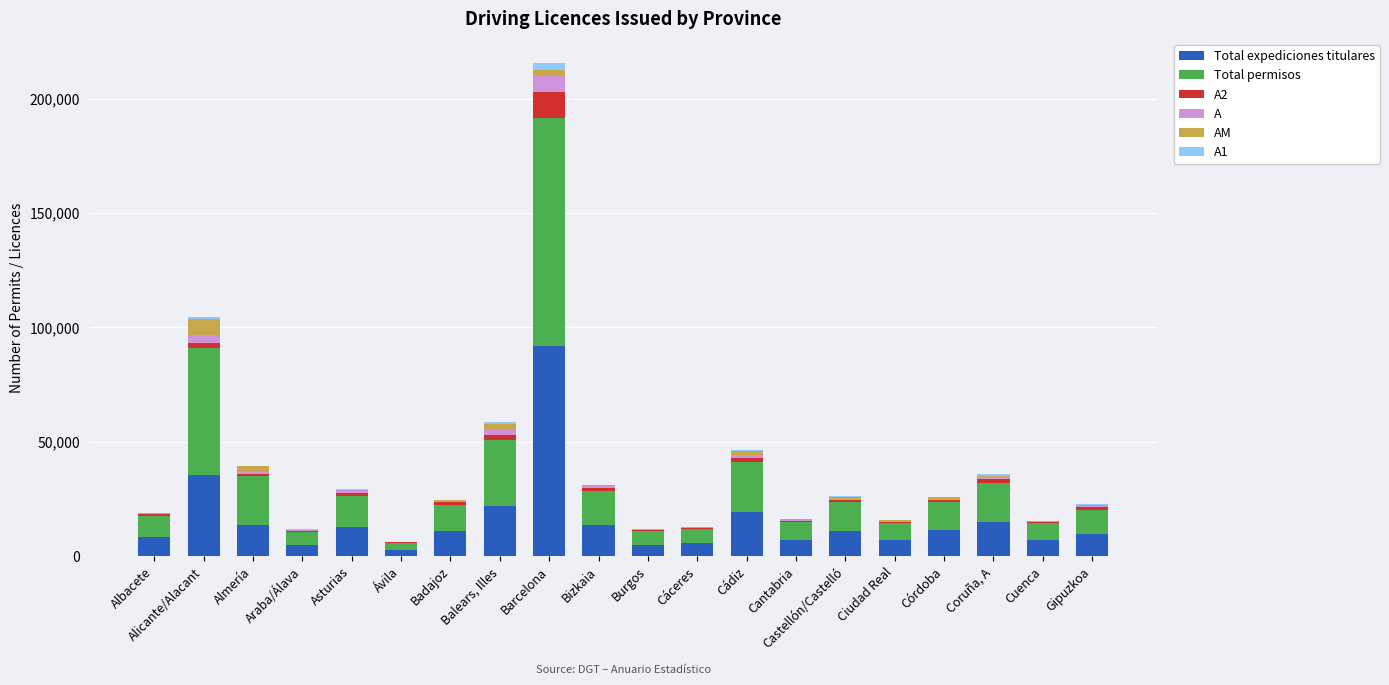

At which category is the sum across all series the highest?

Barcelona